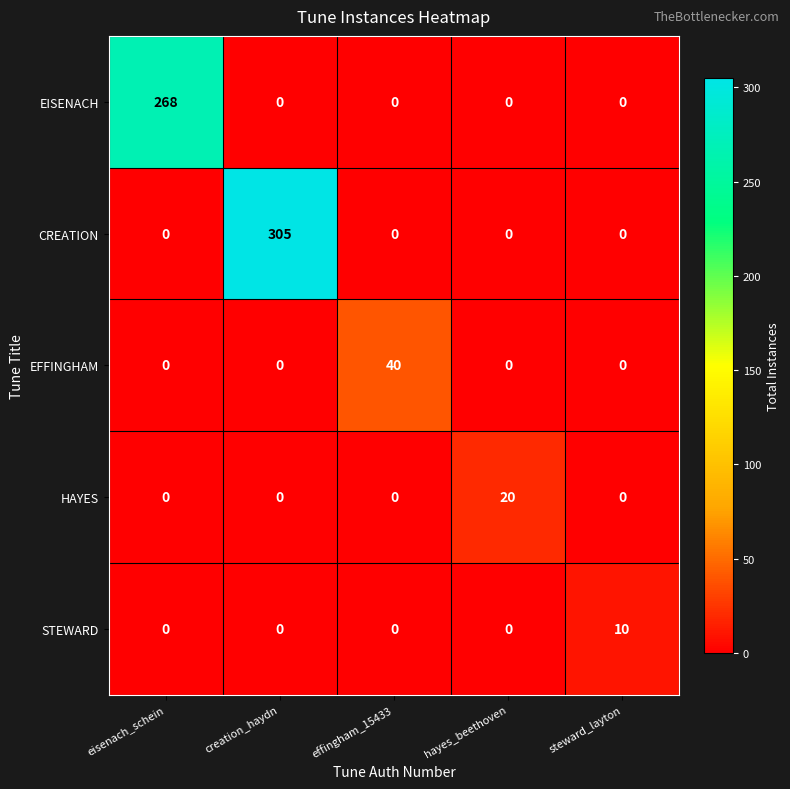

Which series has the largest total across all categories?

CREATION